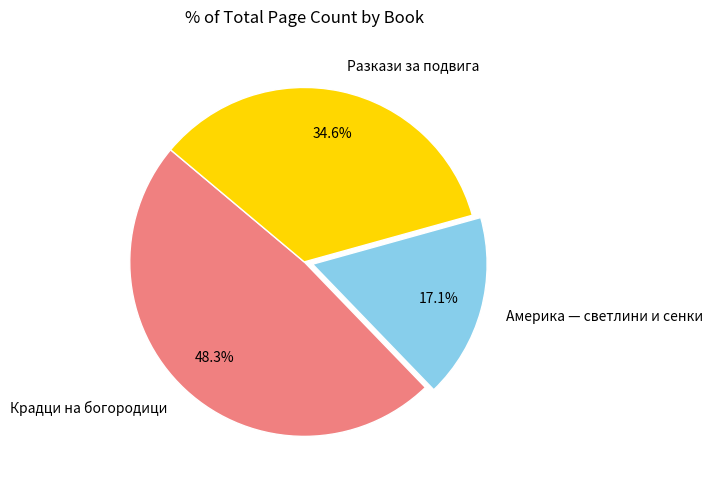

To the nearest percent, what percentage of the pie is Разкази за подвига?

35%